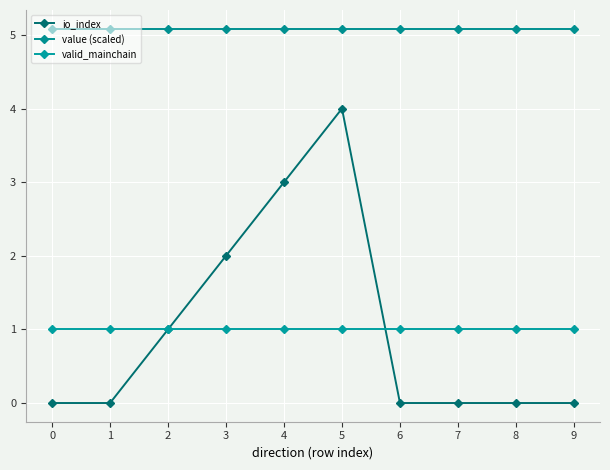

What are all the series names shown in the legend?

io_index, value (scaled), valid_mainchain